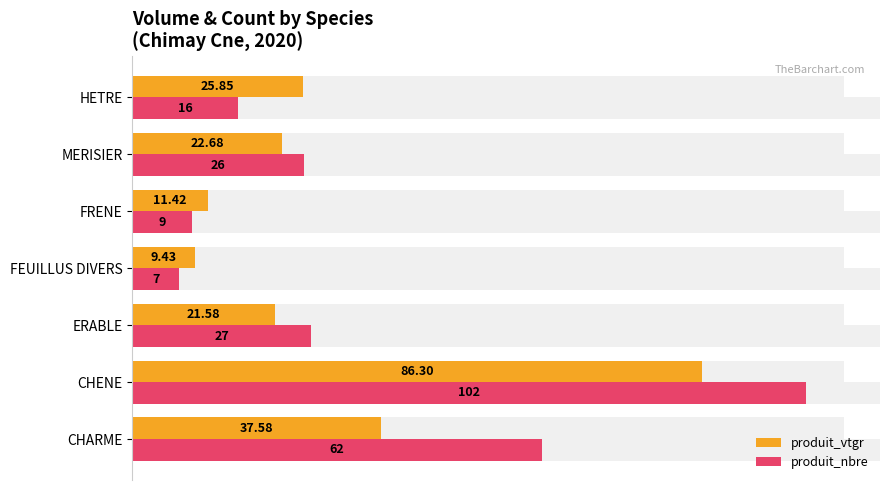

Reading right to left, what are all the values shown in this chart?

produit_vtgr: 25.8	22.7	11.4	9.4	21.6	86.3	37.6
produit_nbre: 16.0	26.0	9.0	7.0	27.0	102.0	62.0